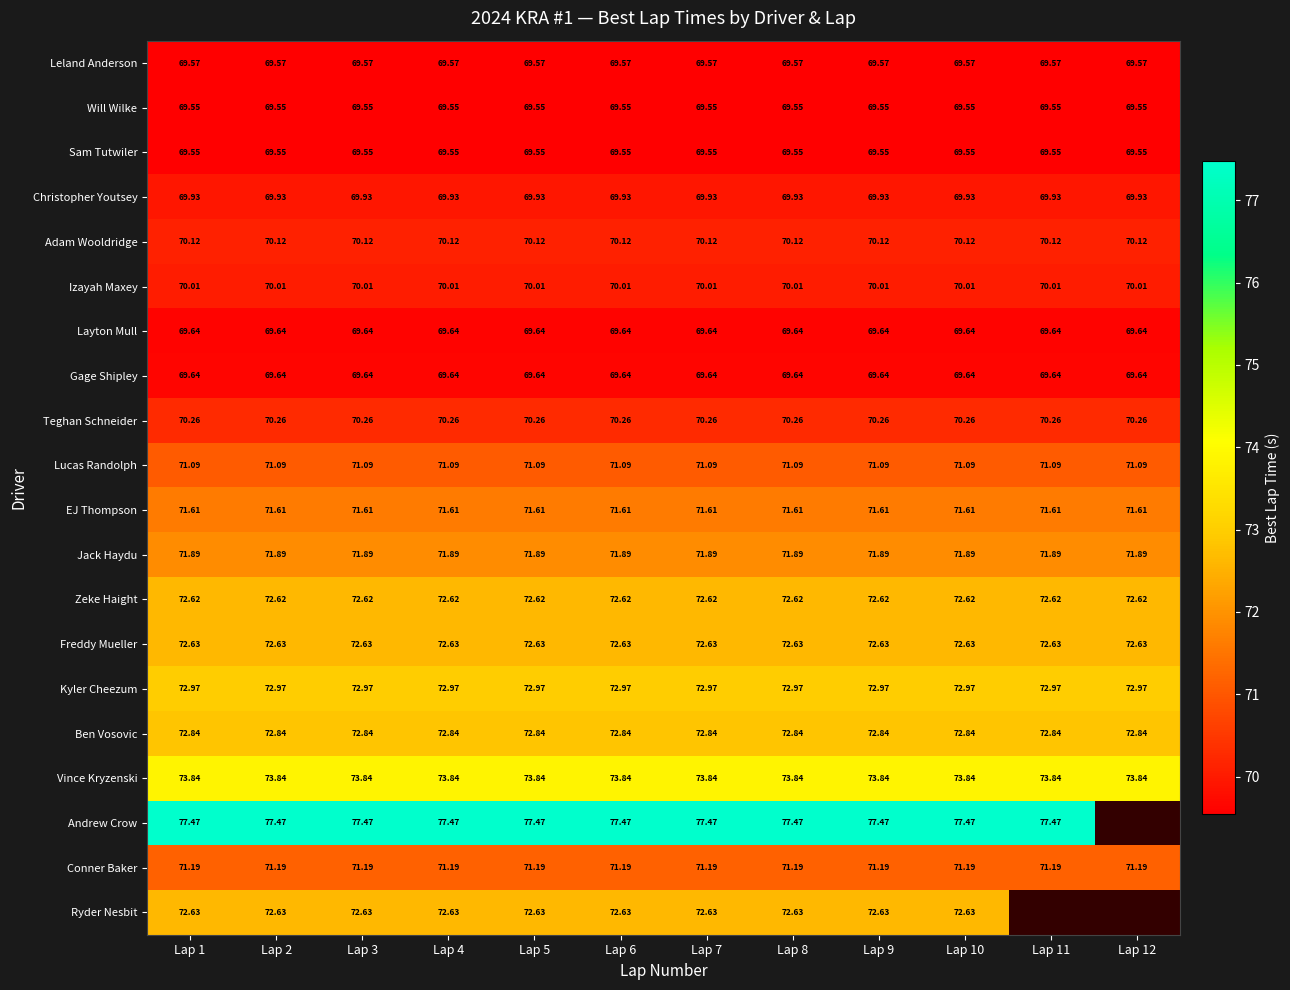

What is the average value of the Teghan Schneider series?

70.3